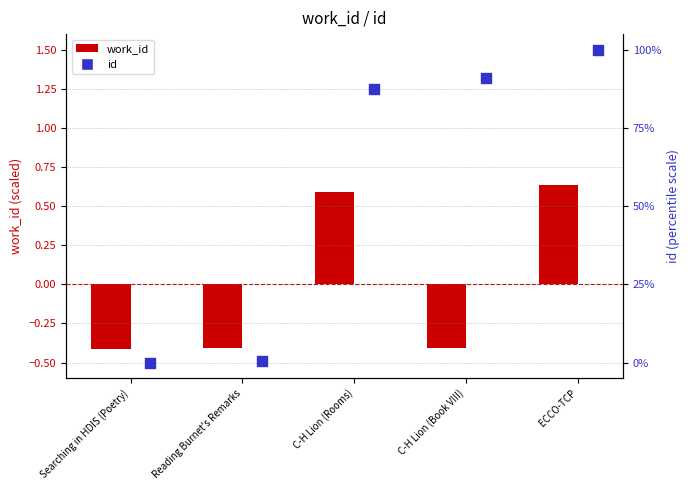

Which series has the widest spread of Y values?

id